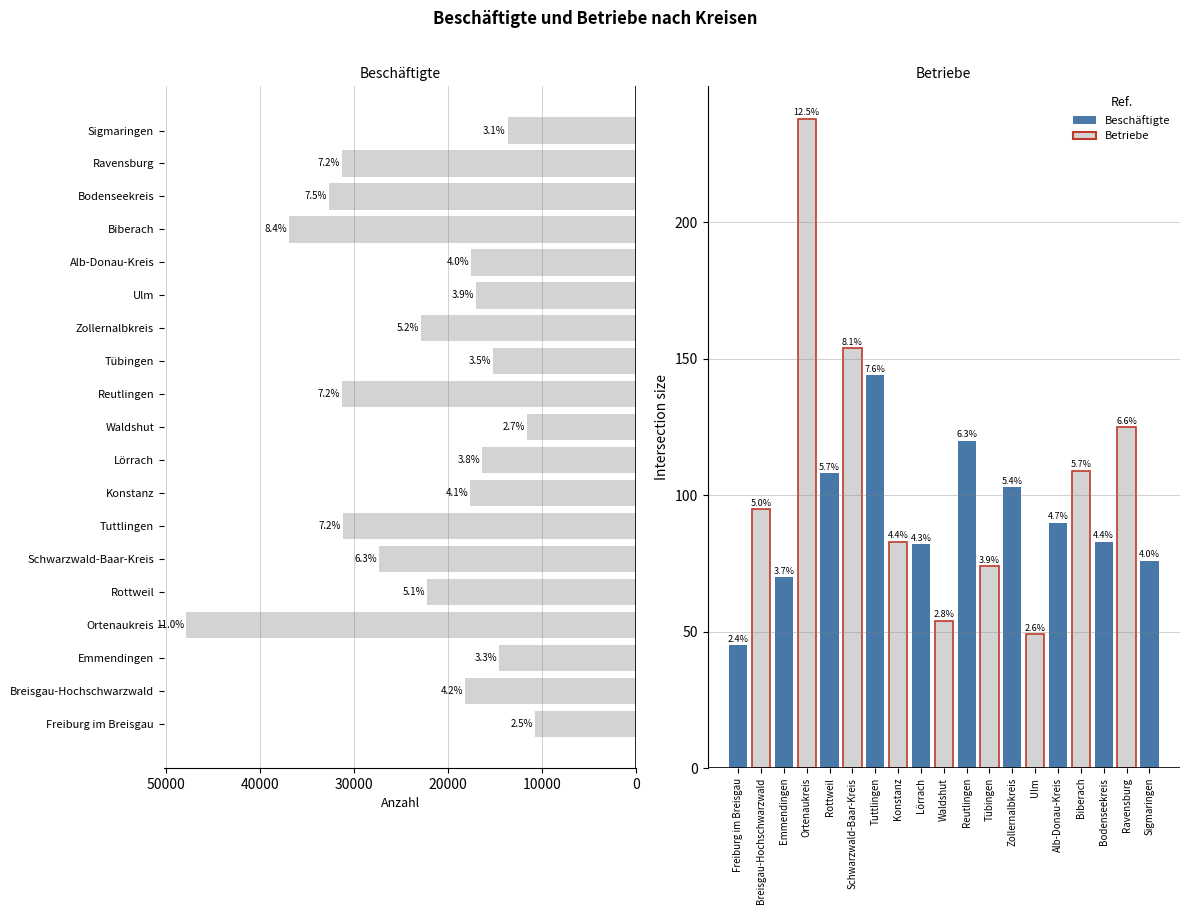

What is the greatest value displayed?

47854